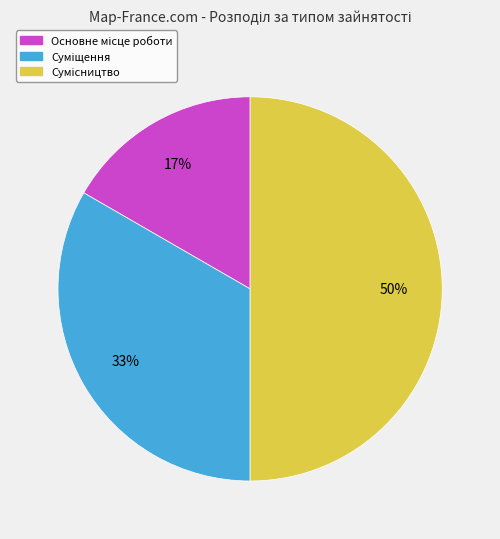

To the nearest percent, what is the average slice percentage?

33%